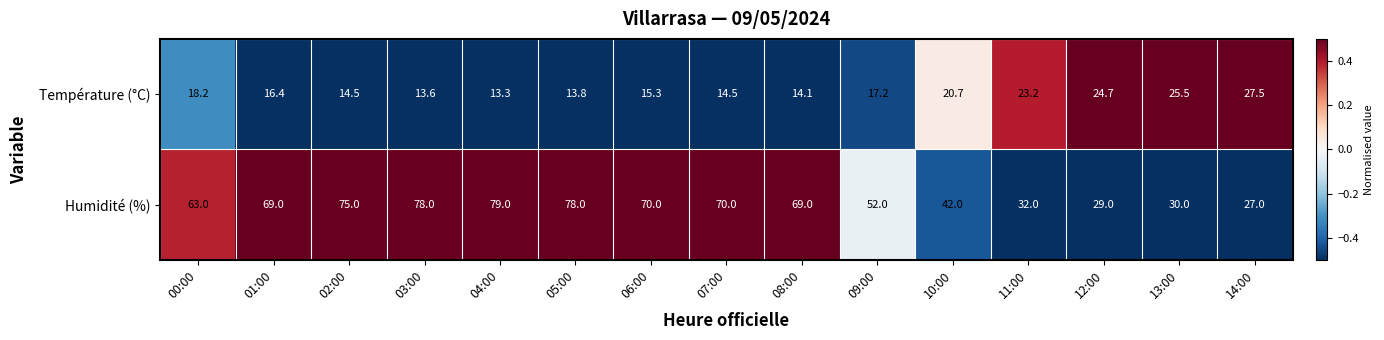

How many categories are shown in the chart?

15